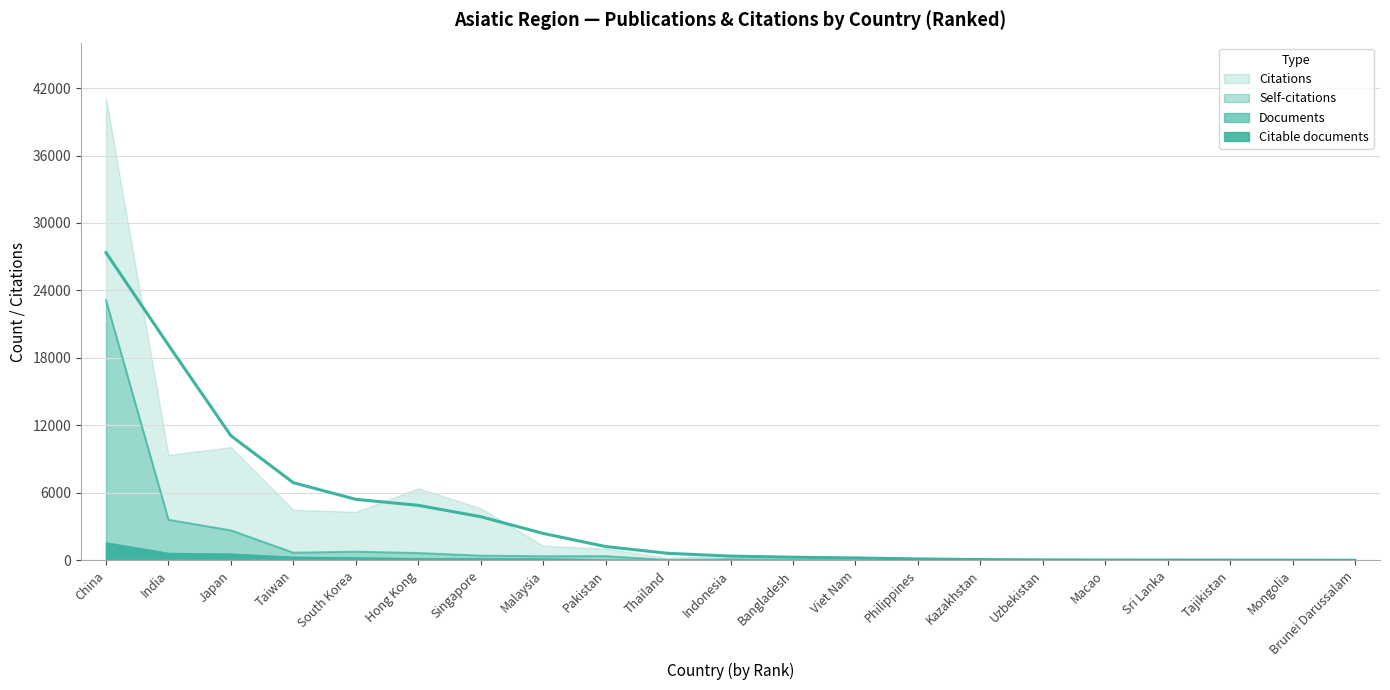

Which category has the highest value across all series?

China